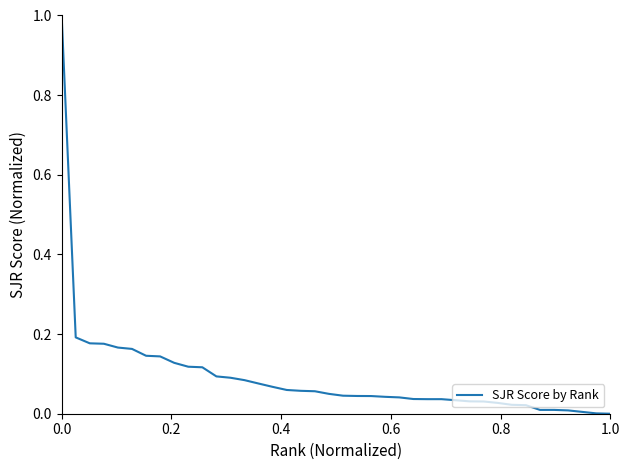

What is the greatest value displayed?

1.0